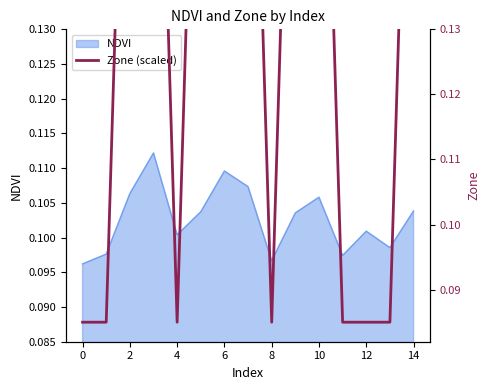

How many data points does each series have?

15